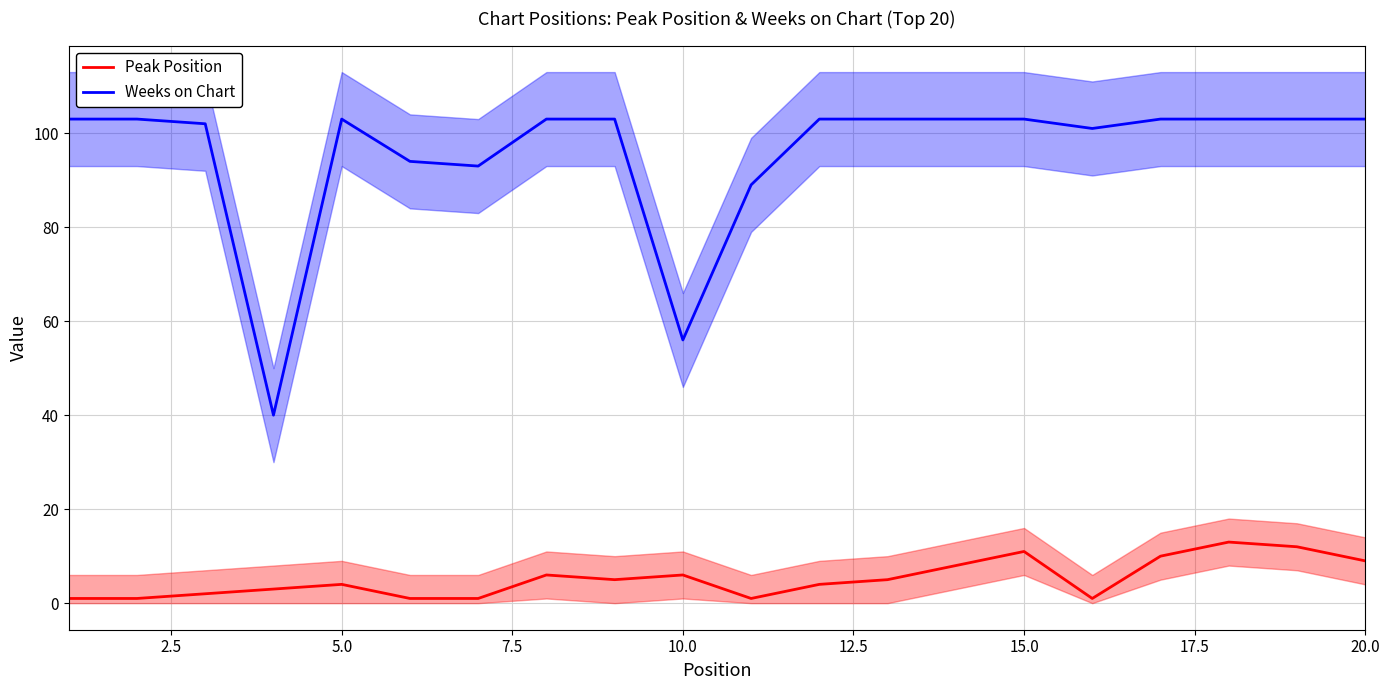

True or false: Peak Position and Weeks on Chart cross at least once.

False